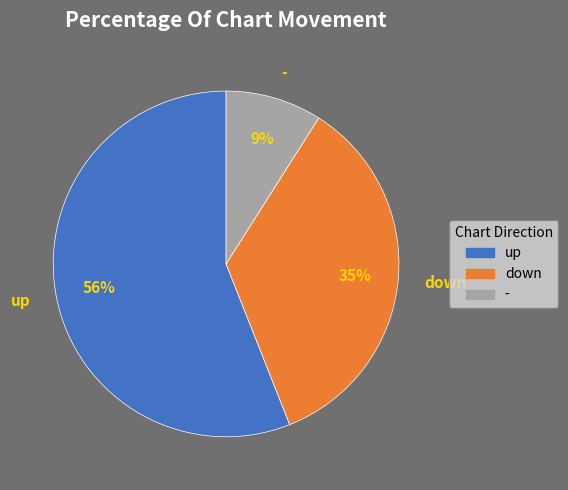

Approximately how many times larger is the value at down compared to -?

3.9